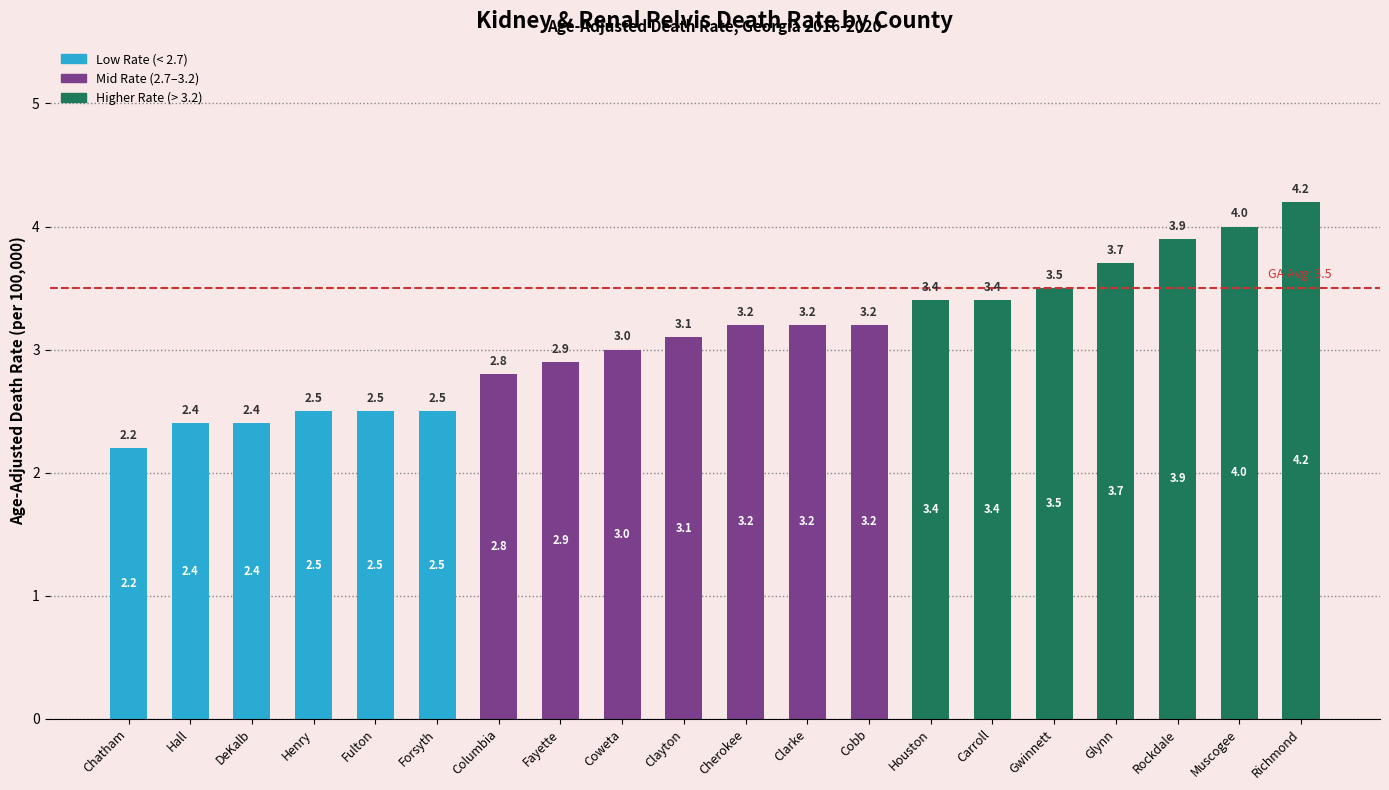

Which has a higher value, Carroll or Richmond?

Richmond